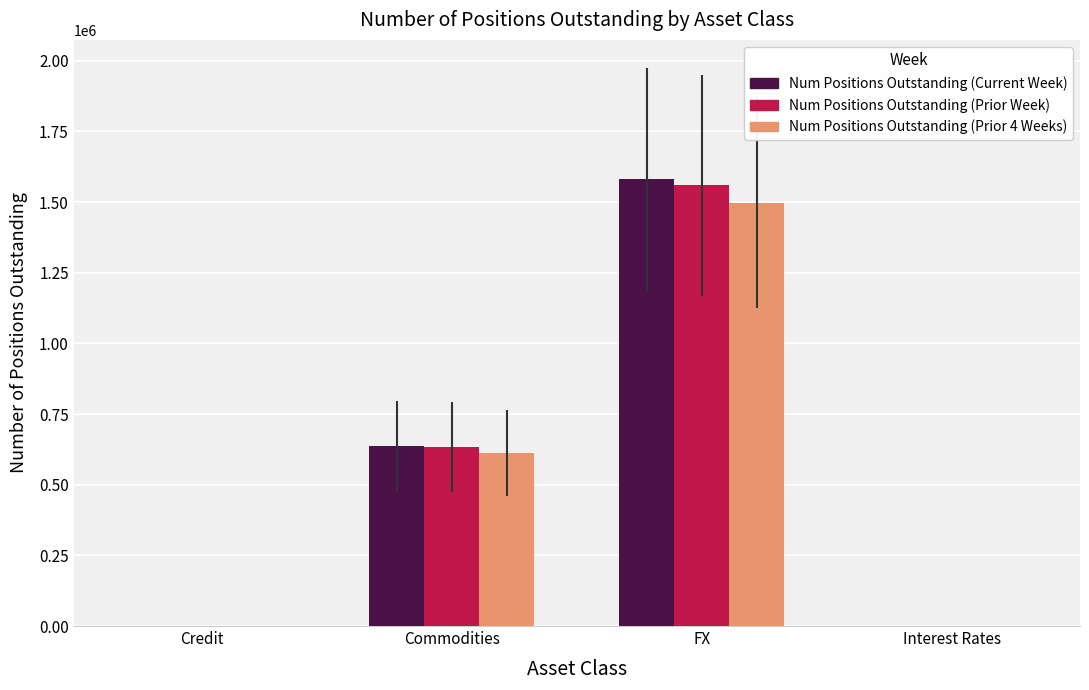

How many distinct data groups are displayed?

3